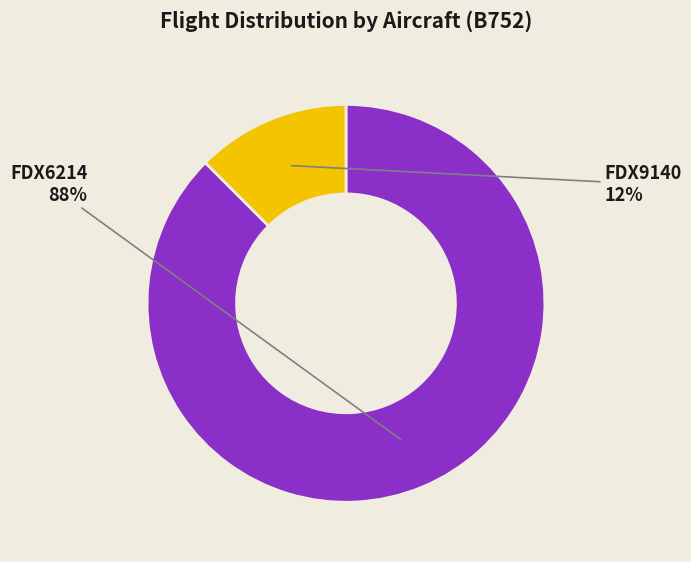

How many slices are in this pie chart?

2